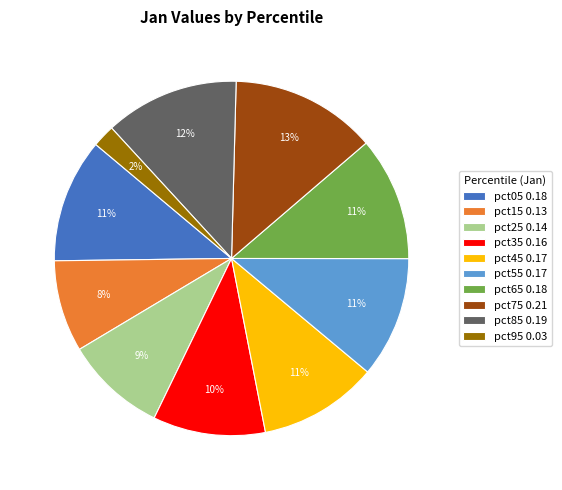

True or false: pct05 accounts for 11% of the total.

True